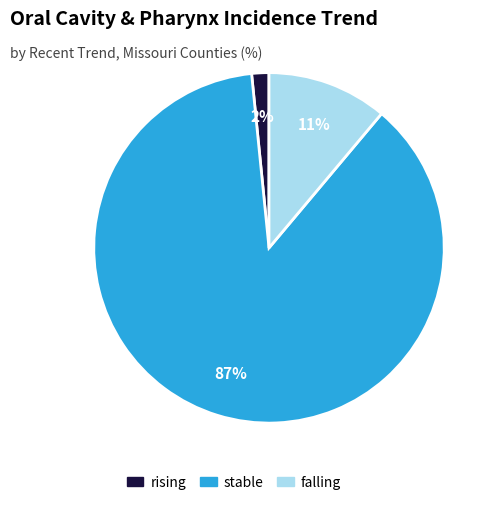

Is it true that falling is 11% of the pie?

True